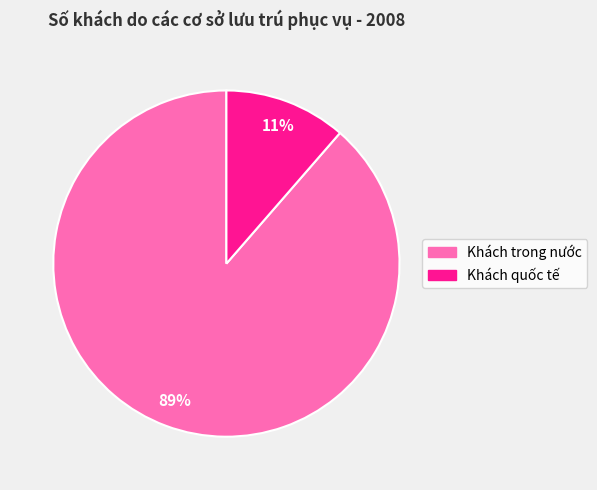

What is the largest slice in the pie chart?

Khách trong nước